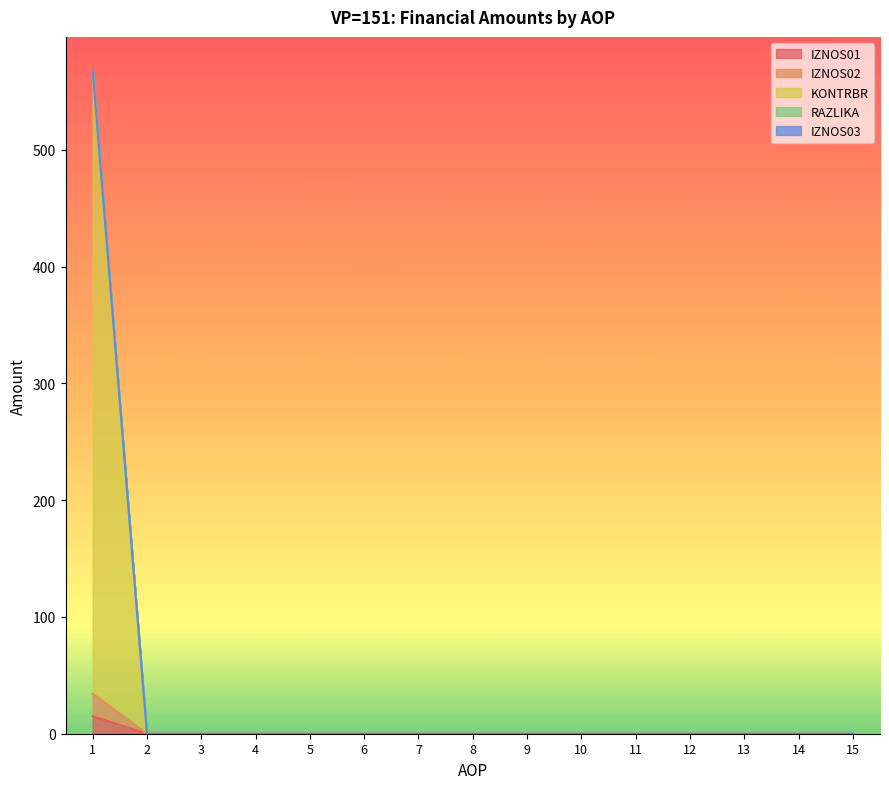

The value of IZNOS02 at 15 is 193.3. True or false?

False